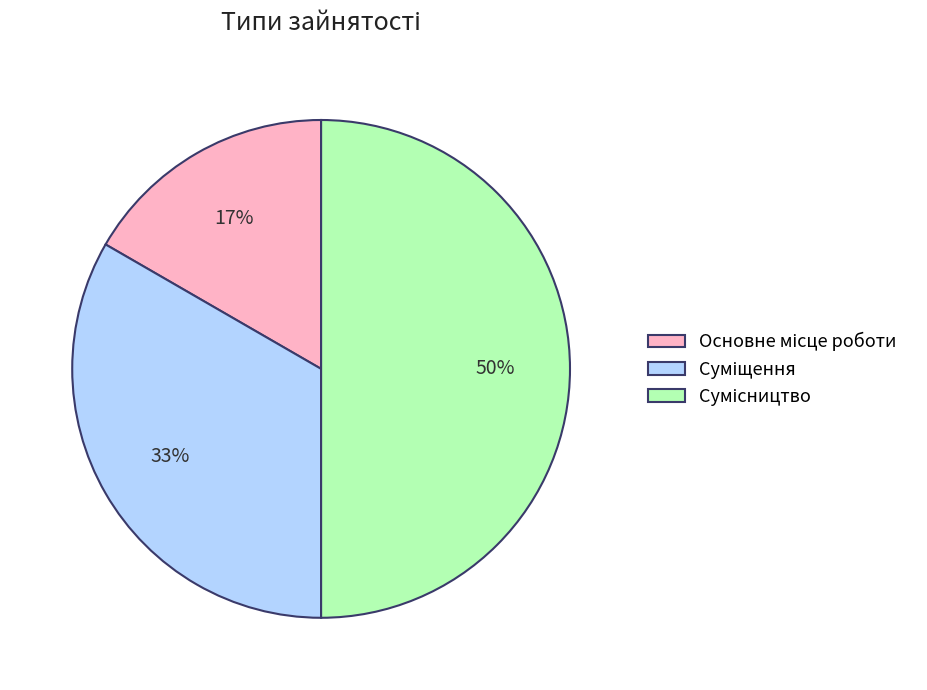

To the nearest percent, what is the average slice percentage?

33%